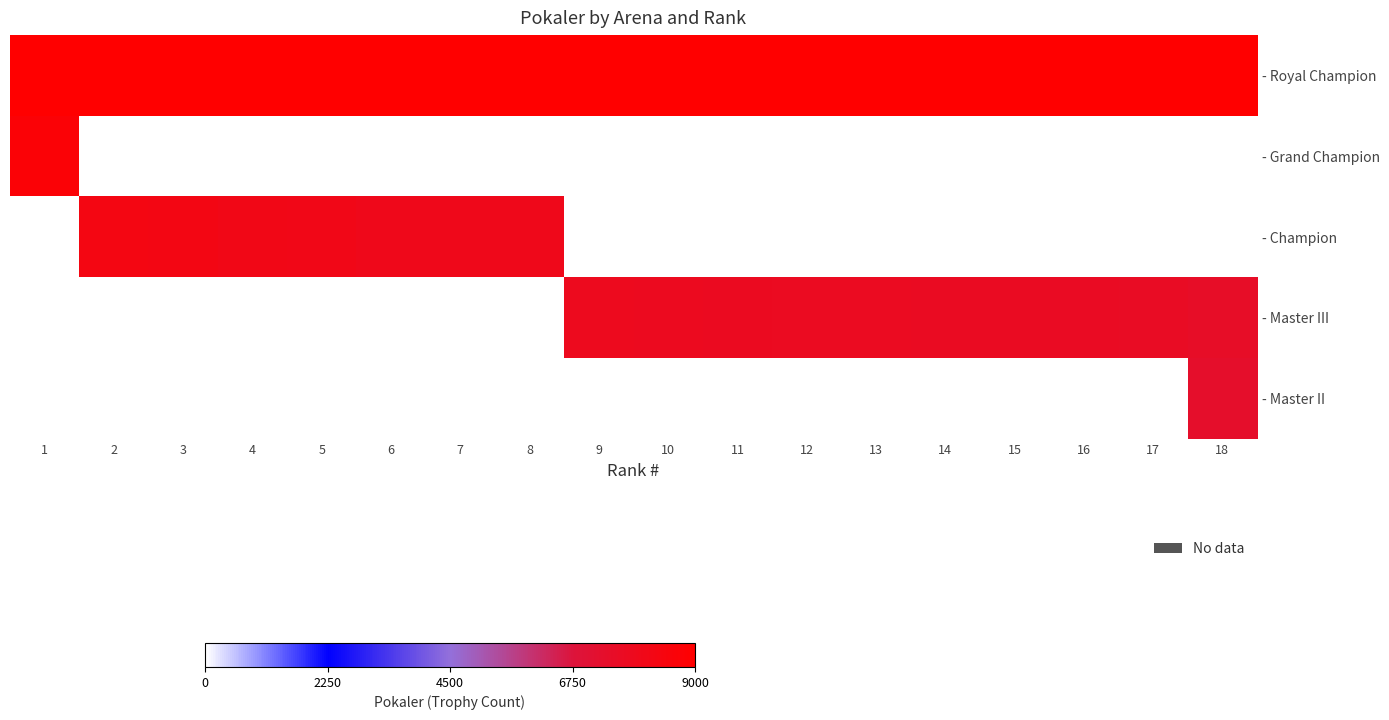

Is the value of - Master III at 7 greater than the value of - Royal Champion at 8?

No